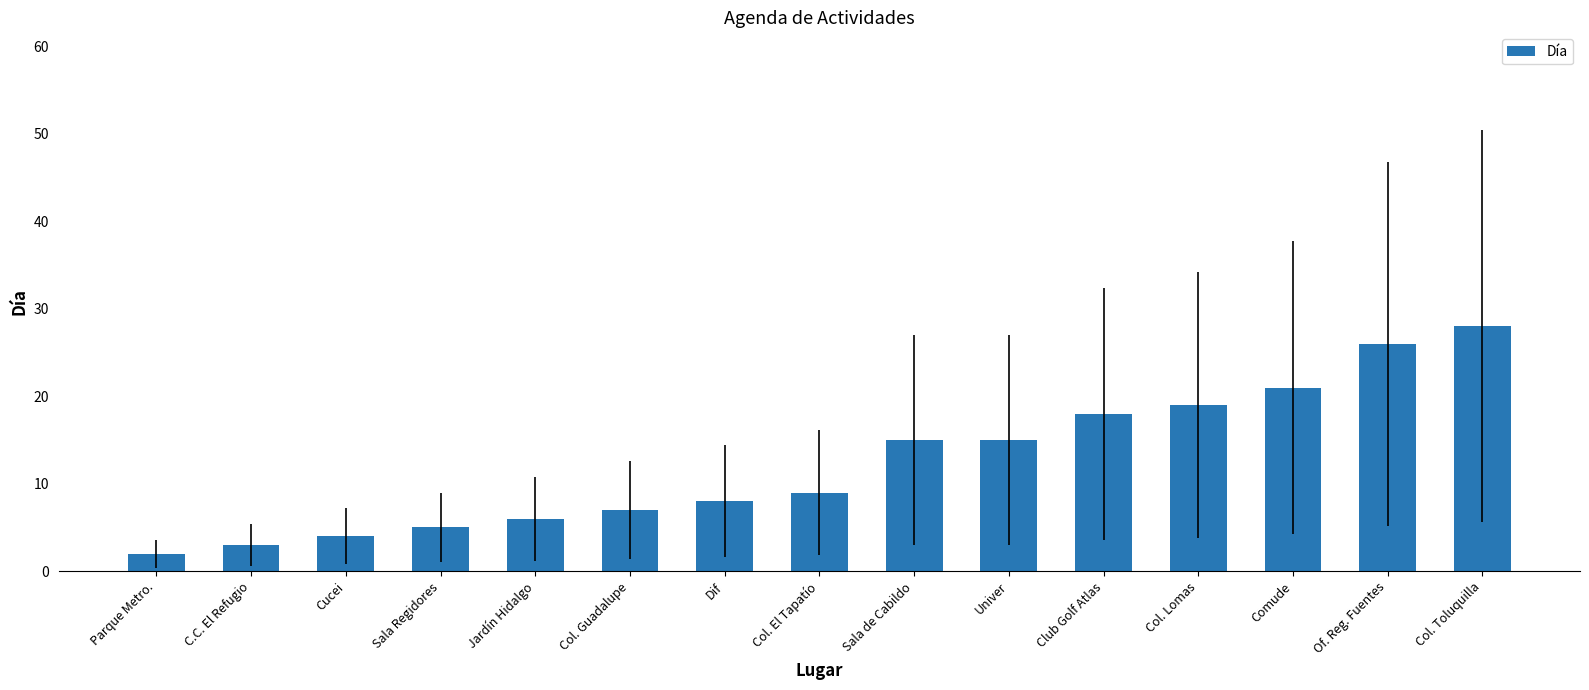

What is the value of the 3rd bar from the left?

4